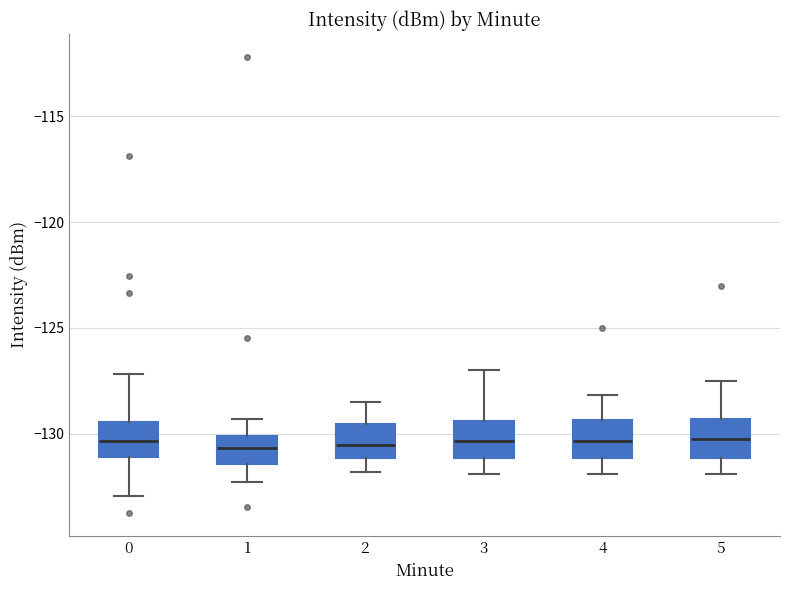

Where does the upper whisker of the box at x = 3 end on the y-axis? The values are not printed on the chart, so give them approximately, as read against the axis.

-127.0